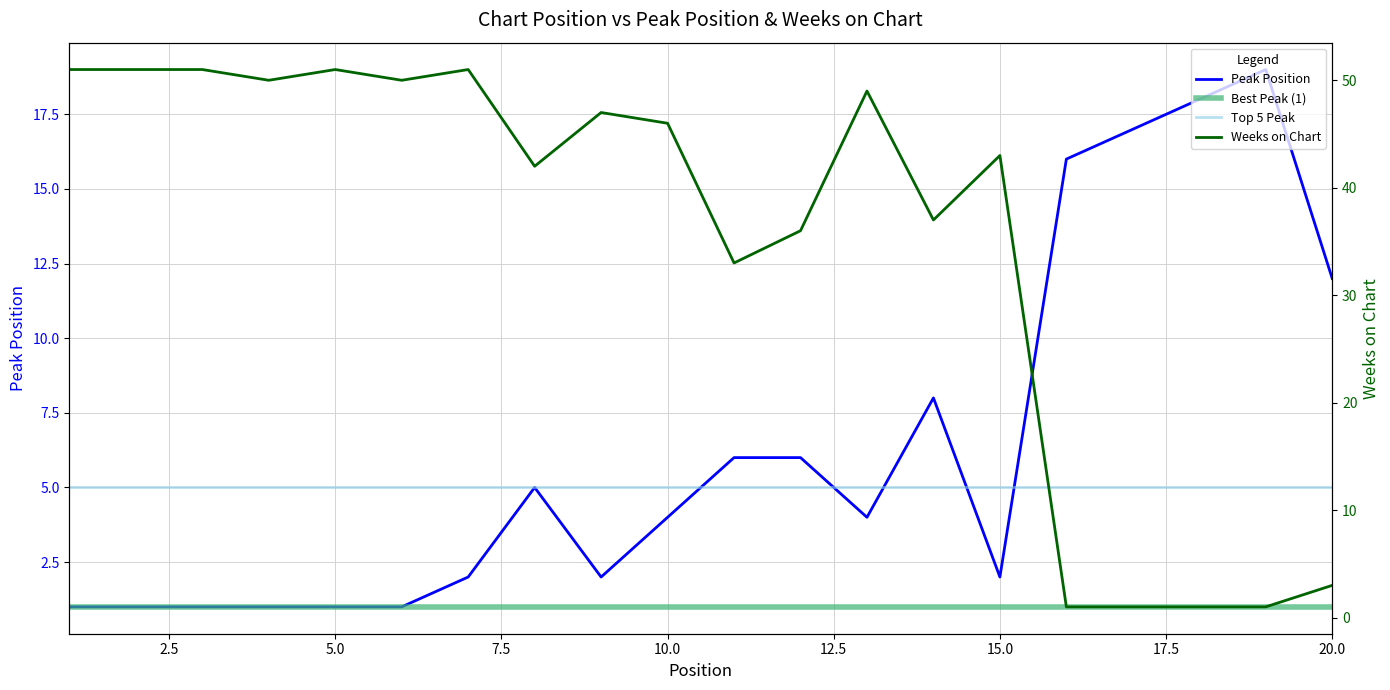

What is the lowest value of the Peak Position series?

1